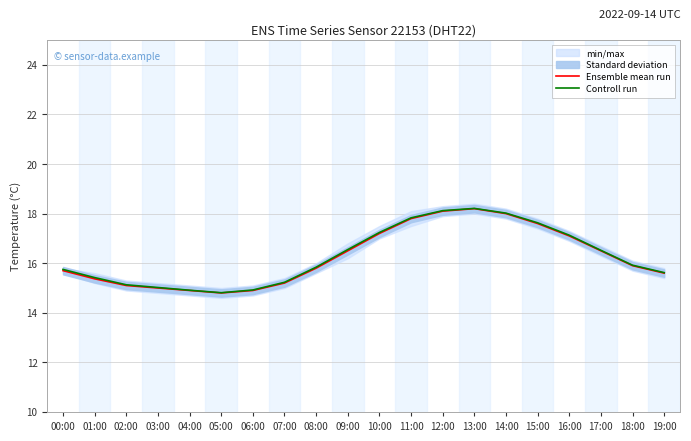

Is the value of Controll run at 02:00 greater than the value of Ensemble mean run at 19:00?

No